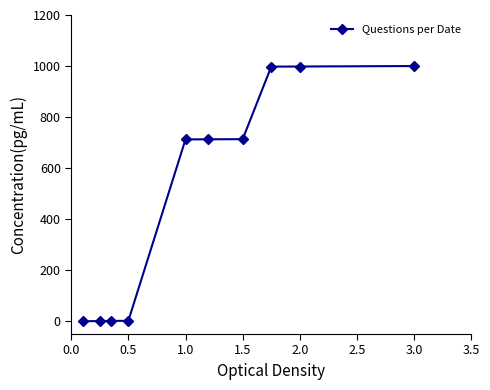

What is the value of the 6th point from the left?

713.0